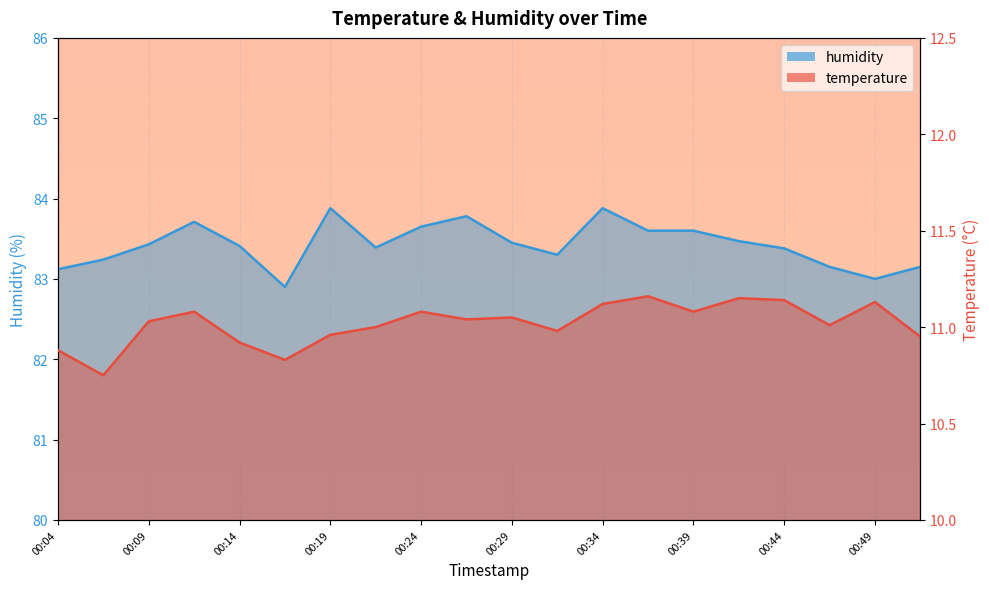

At which category is the sum across all series the highest?

00:34